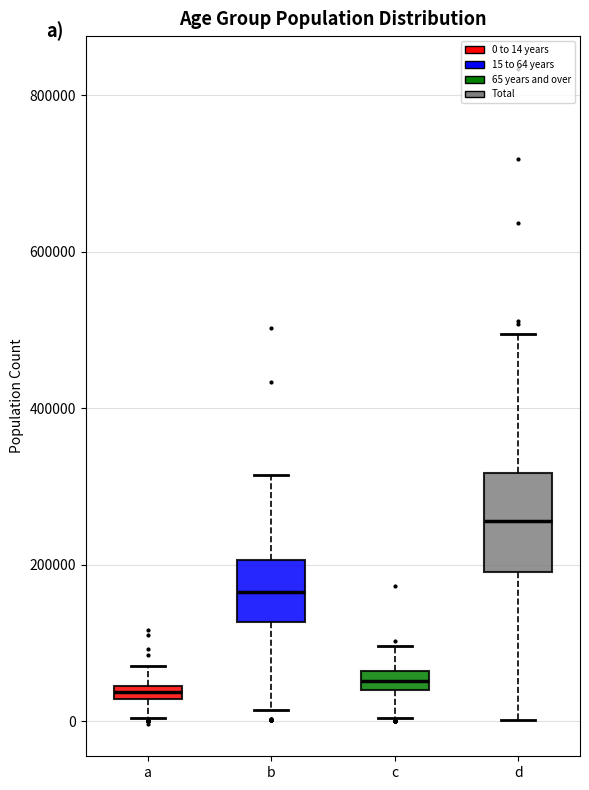

Comparing the boxes themselves (not the whiskers), which one is the tallest?

d